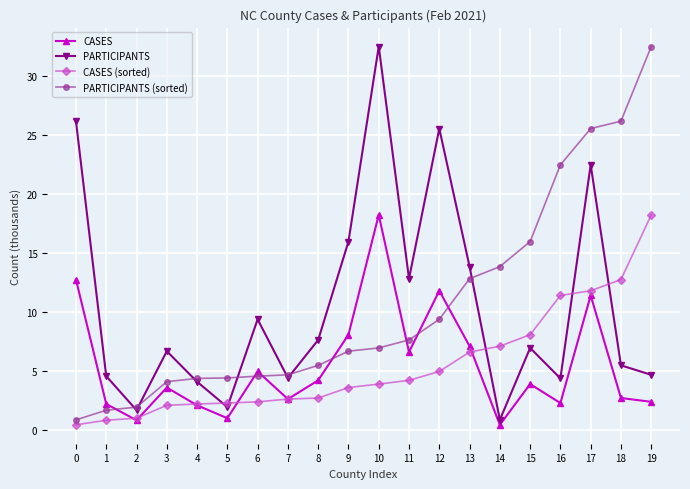

Does the chart have visible grid lines?

Yes